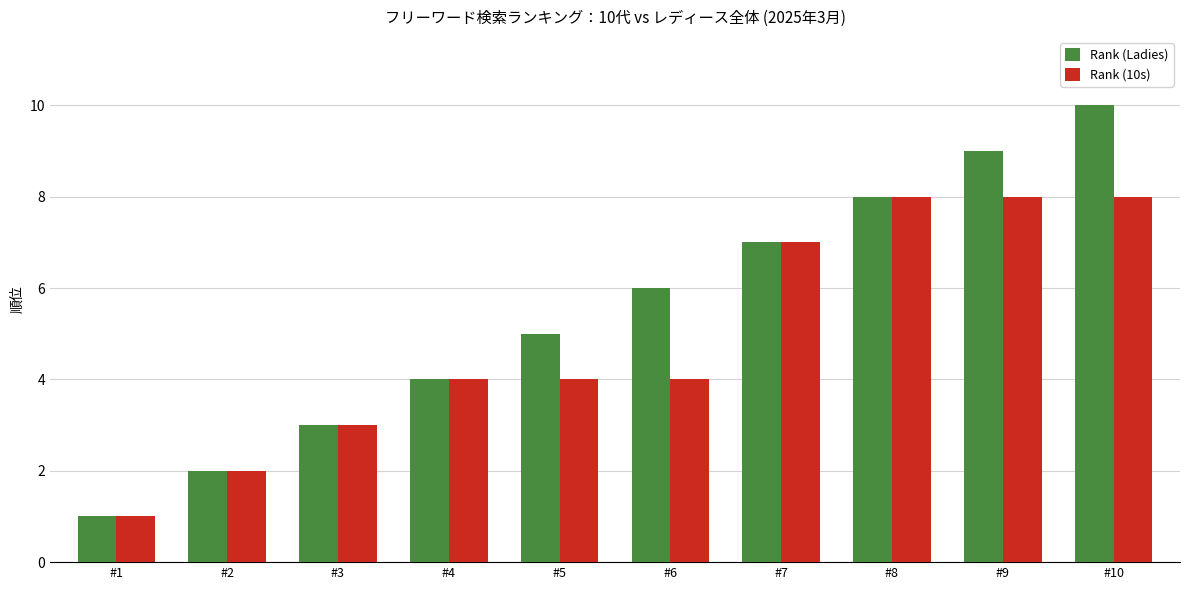

How many bars are there in total?

20